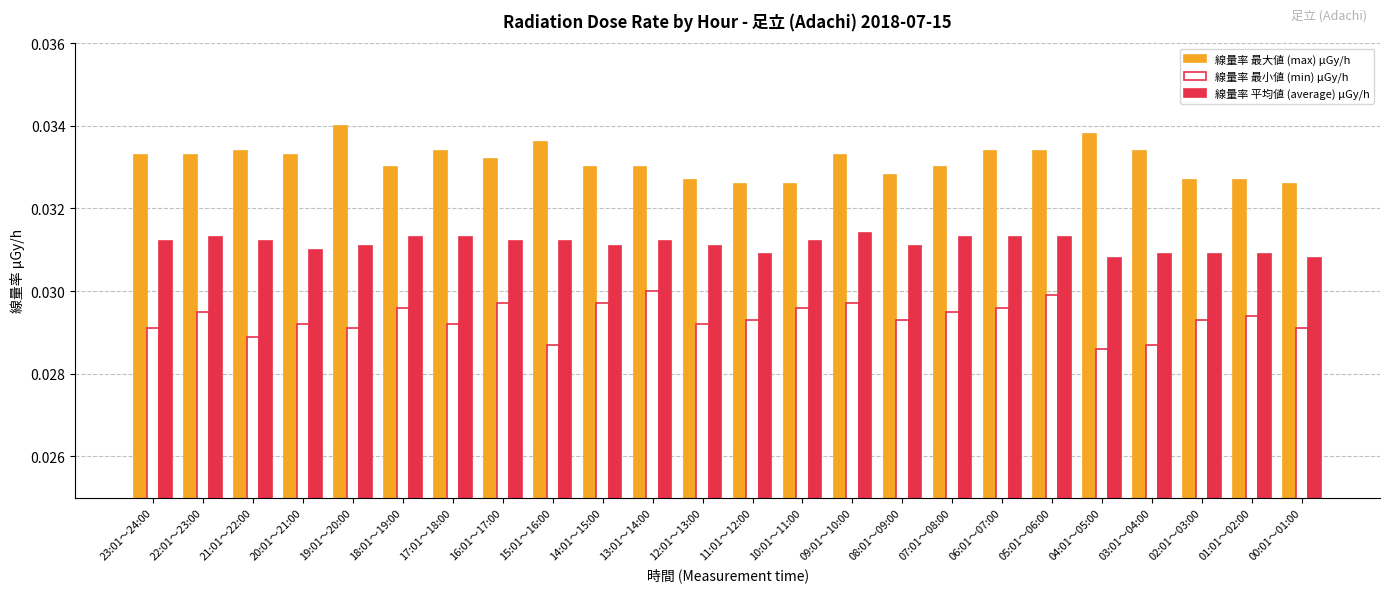

At 14:01～15:00, list the series in order from largest to smallest.

線量率 最大値 (max) μGy/h, 線量率 平均値 (average) μGy/h, 線量率 最小値 (min) μGy/h